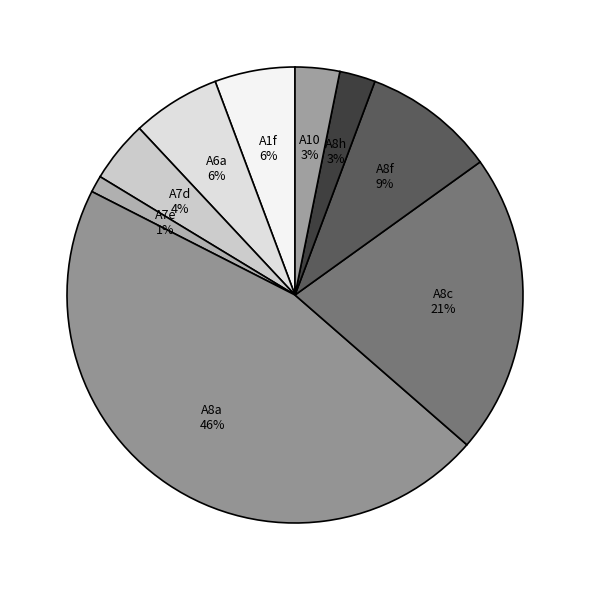

Is it true that A6a is 6% of the pie?

True